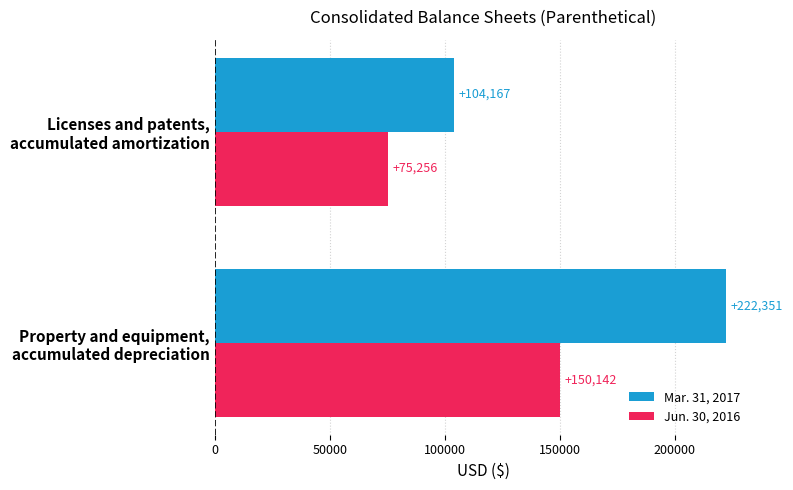

What are all the series names shown in the legend?

Mar. 31, 2017, Jun. 30, 2016